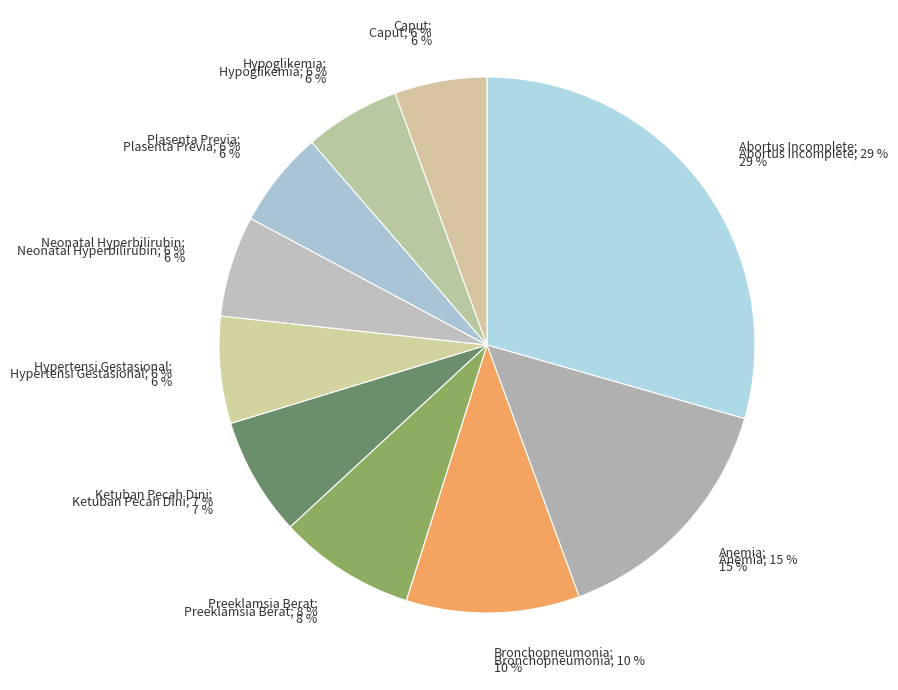

Rank the categories by value from highest to lowest.

Abortus Incomplete, Anemia, Bronchopneumonia, Preeklamsia Berat, Ketuban Pecah Dini, Hypertensi Gestasional, Neonatal Hyperbilirubin, Plasenta Previa, Hypoglikemia, Caput